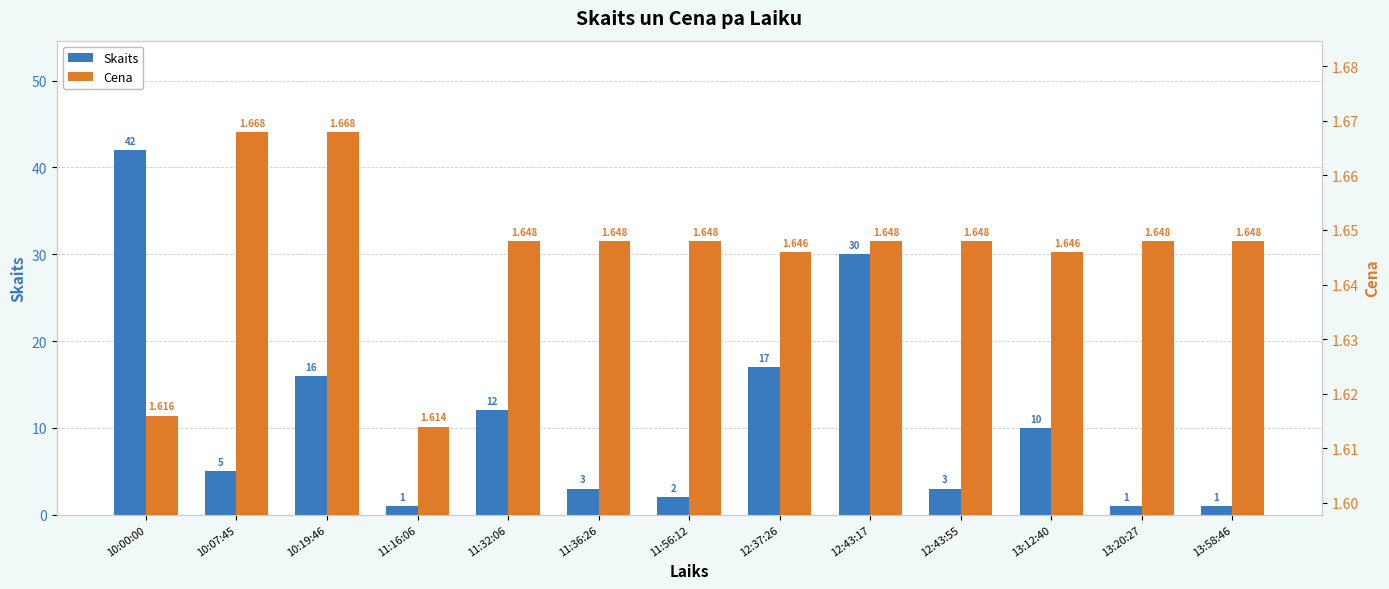

Count the Cena values in the range 1 to 2.

13